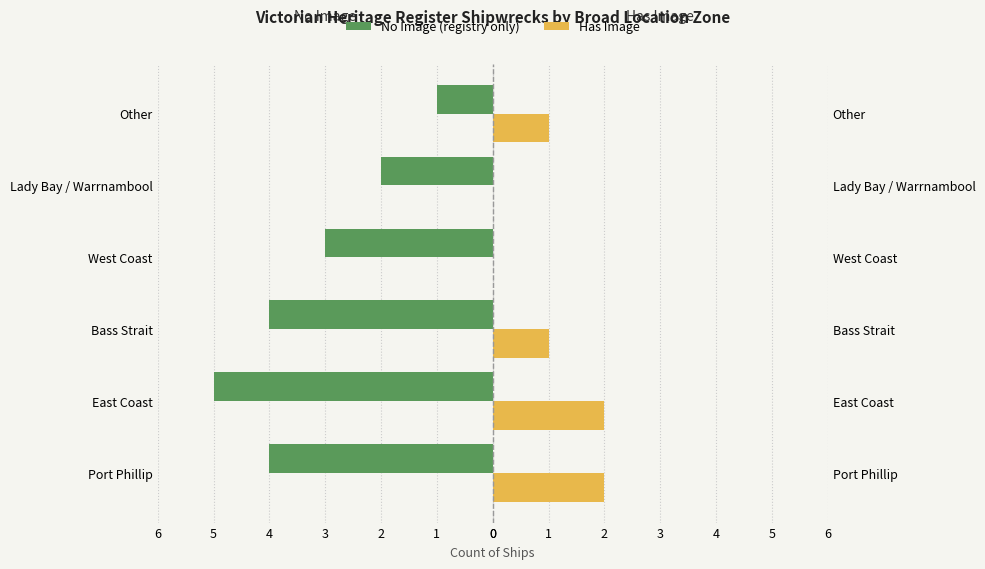

Which series changed the most between Port Phillip and Other?

No Image (registry only)